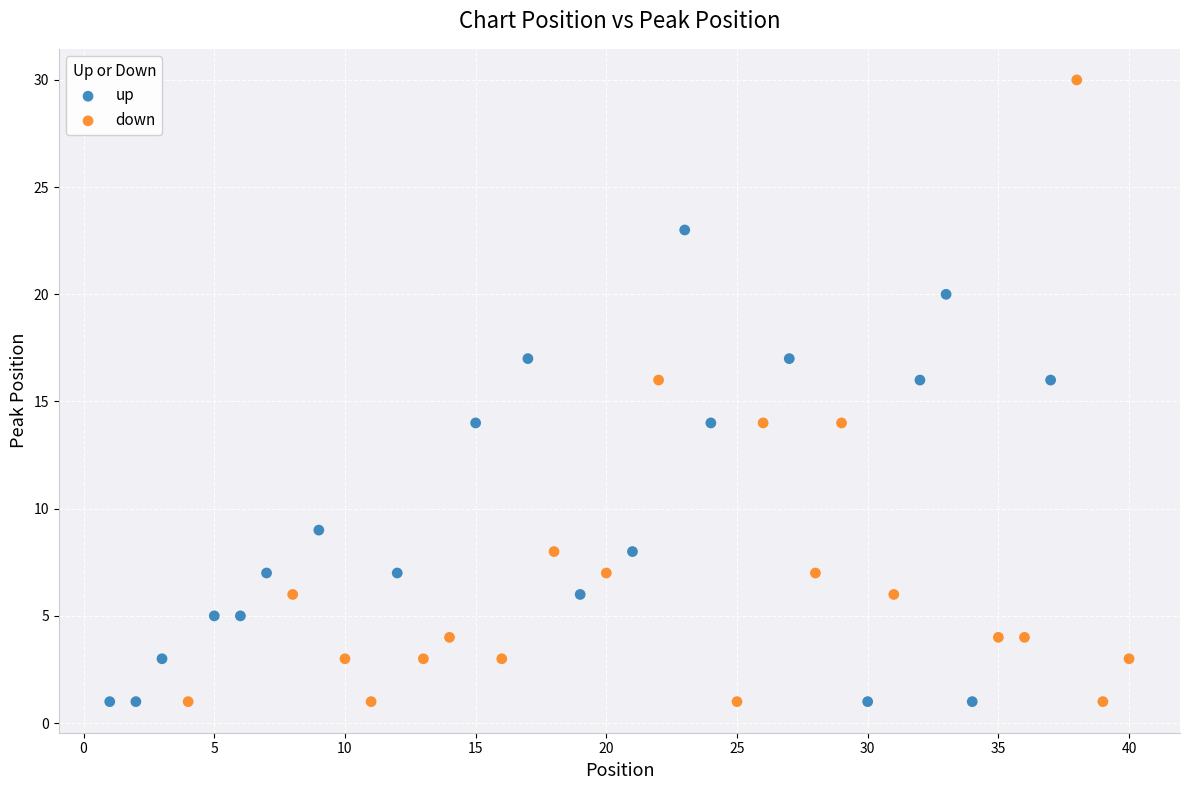

Which series has the widest spread of Y values?

down